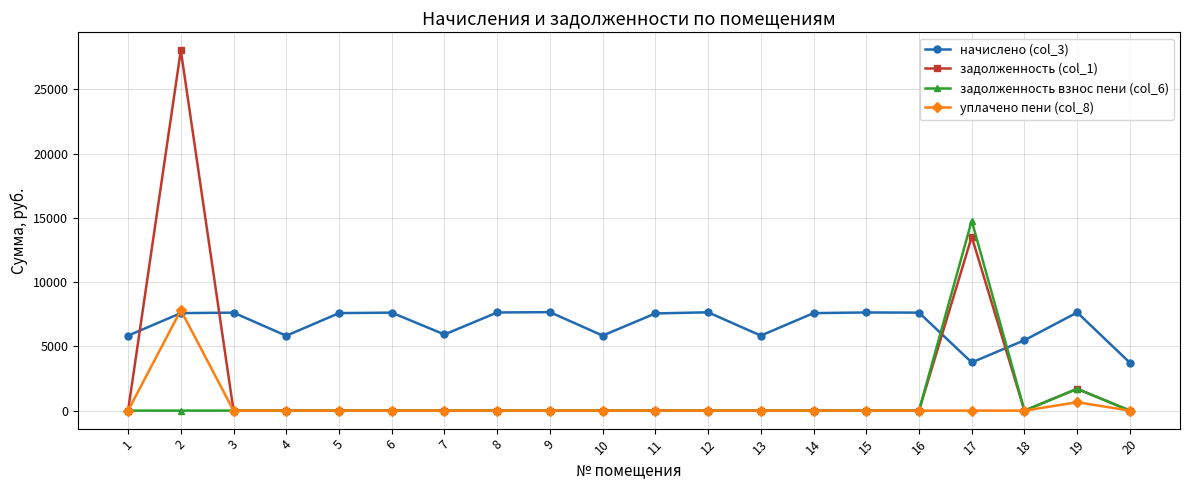

What is the total value across all series at 19?

11683.9